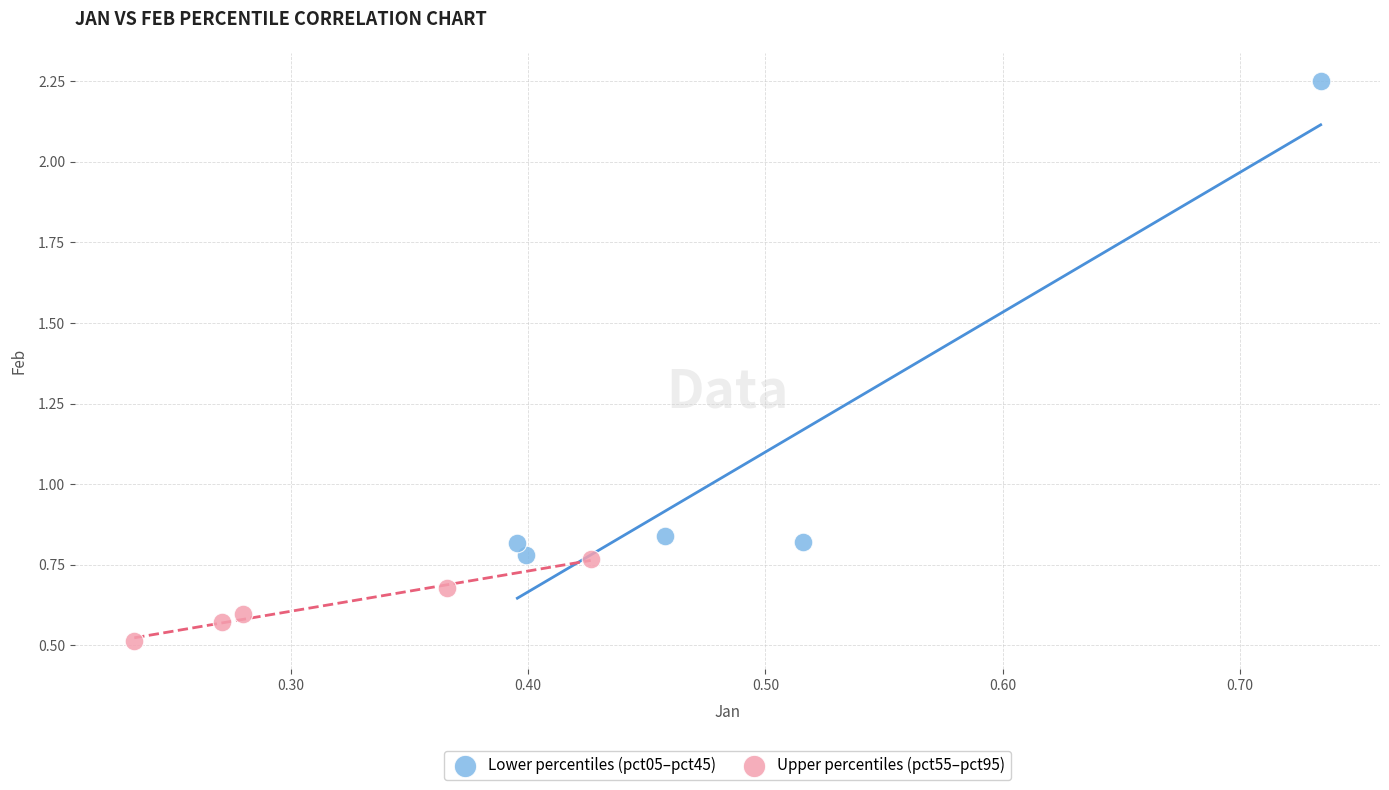

Which series has the largest Y range (max minus min)?

Lower percentiles (pct05–pct45)